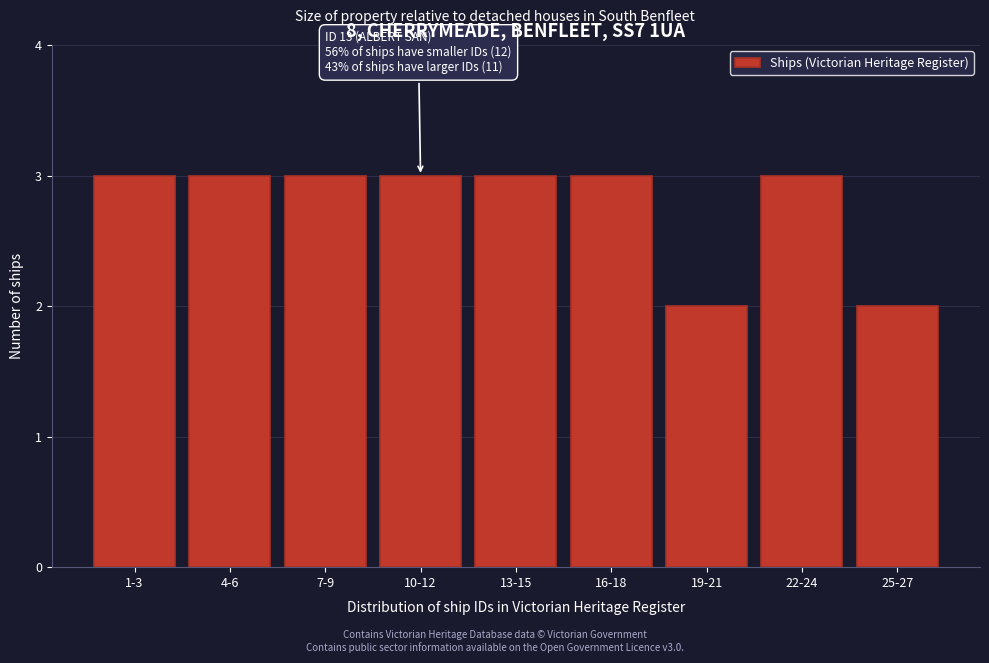

Reading left to right, transcribe all the data shown in this chart.

1-3=3	4-6=3	7-9=3	10-12=3	13-15=3	16-18=3	19-21=2	22-24=3	25-27=2